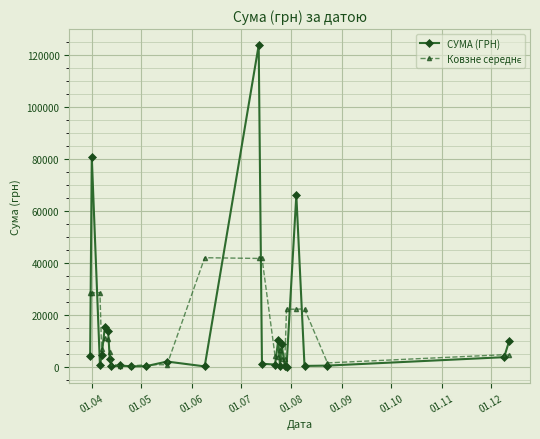

Which series has the widest spread of values?

СУМА (ГРН)